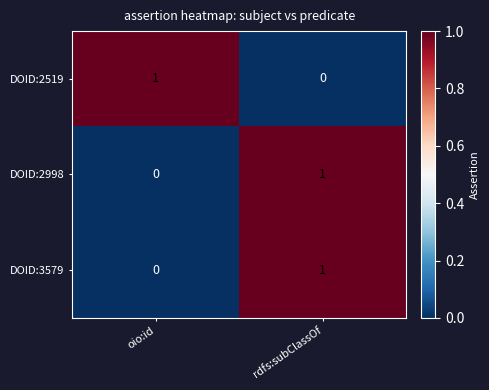

List the labels in order of DOID:3579 value, smallest first.

oio:id, rdfs:subClassOf